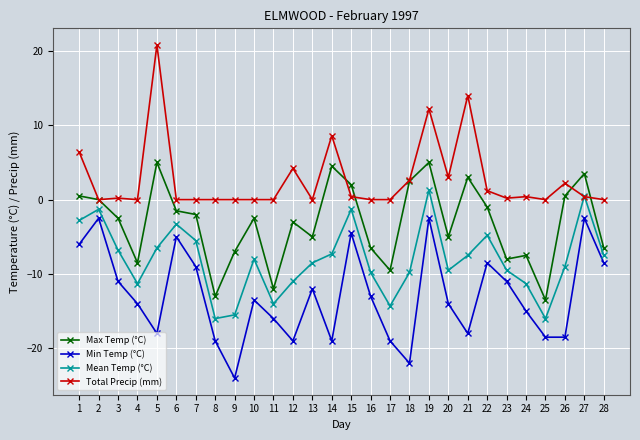

What is the greatest value displayed?

20.8